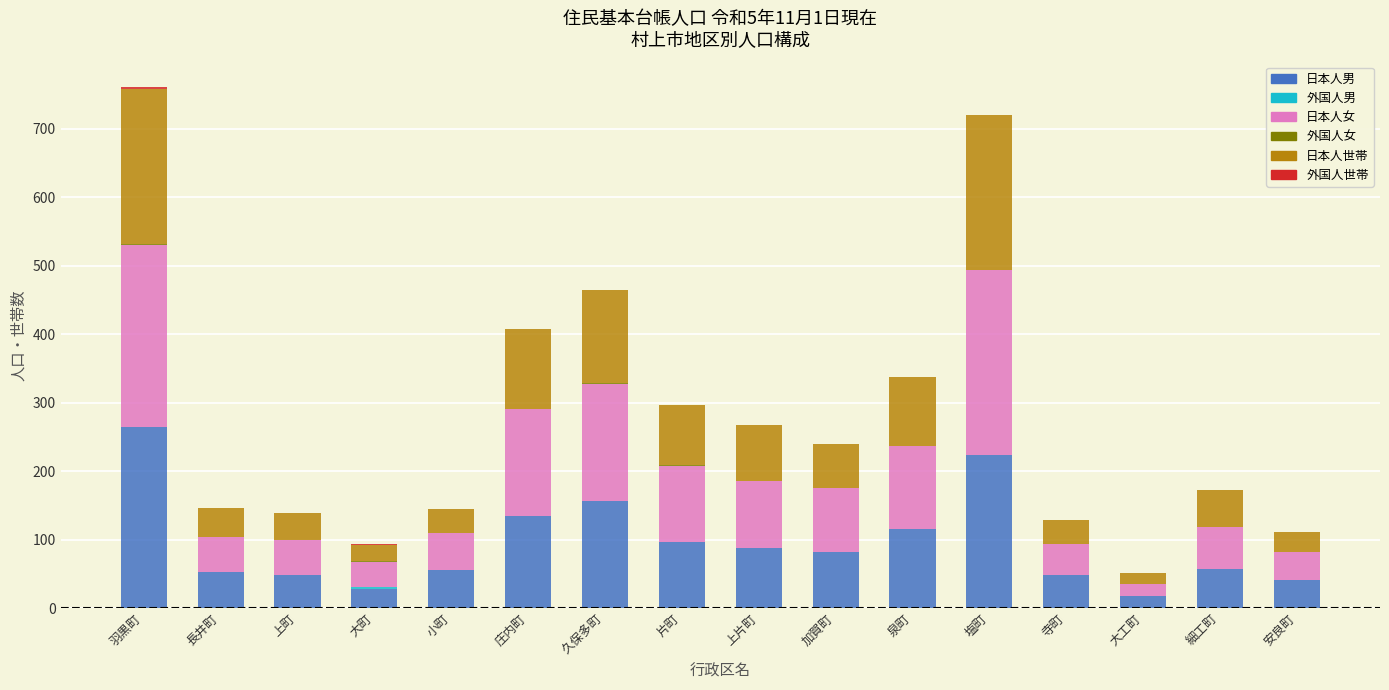

True or false: 日本人男 has a value of 143 at 上片町.

False